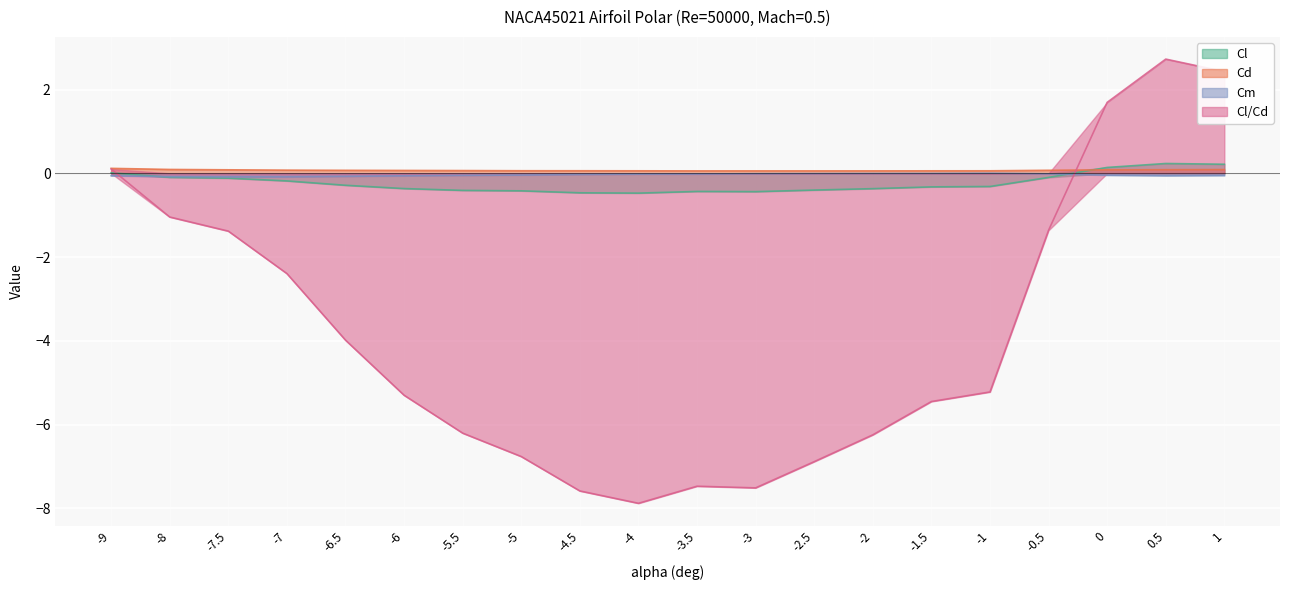

How many interior local valleys does the Cl series have?

2